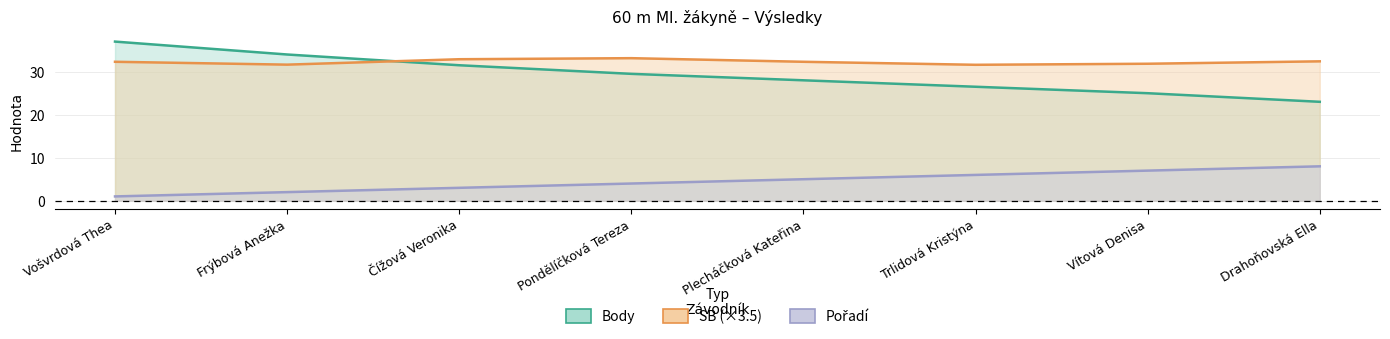

In SB, how many points are lower than both neighbors (excluding endpoints)?

2